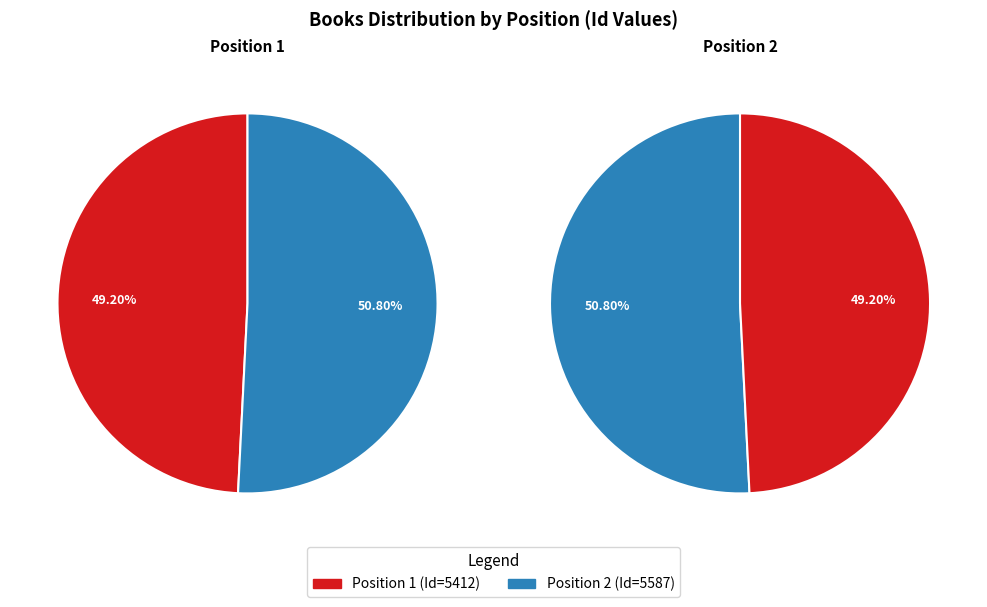

To the nearest percent, what percentage of the pie is 2?

51%